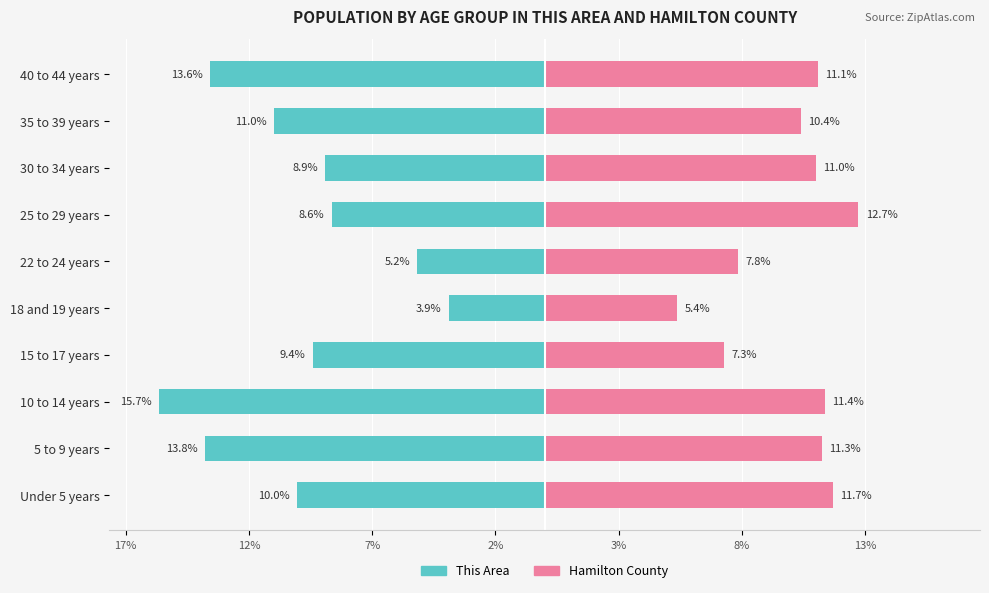

What is the value of the This Area bar at the 1st from the left?

-10.0